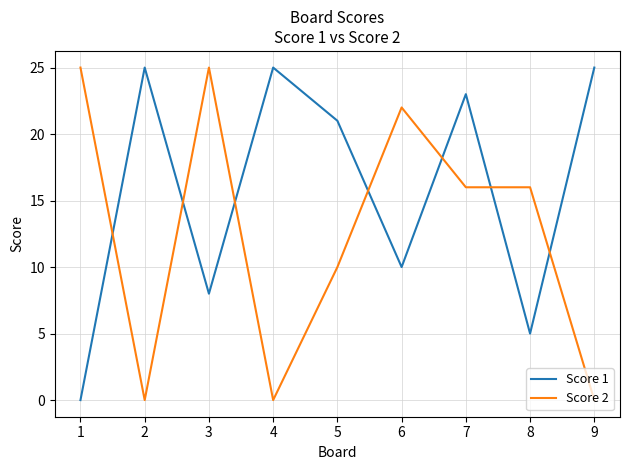

At 6, list the series in order from smallest to largest.

Score 1, Score 2